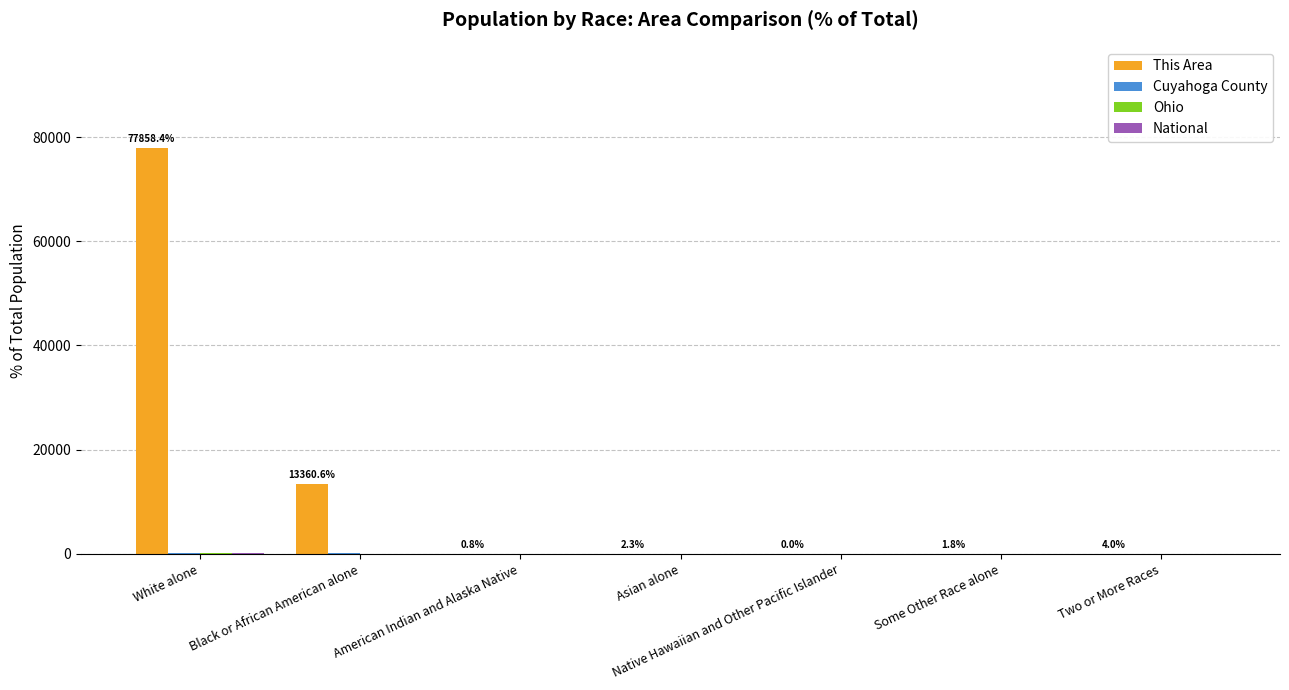

What value does the This Area series have at Two or More Races?

4.0